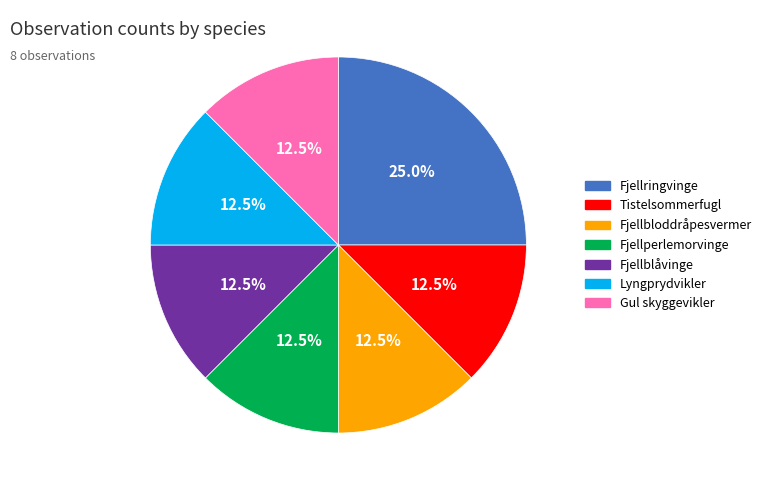

Is Lyngprydvikler the majority of the pie?

No